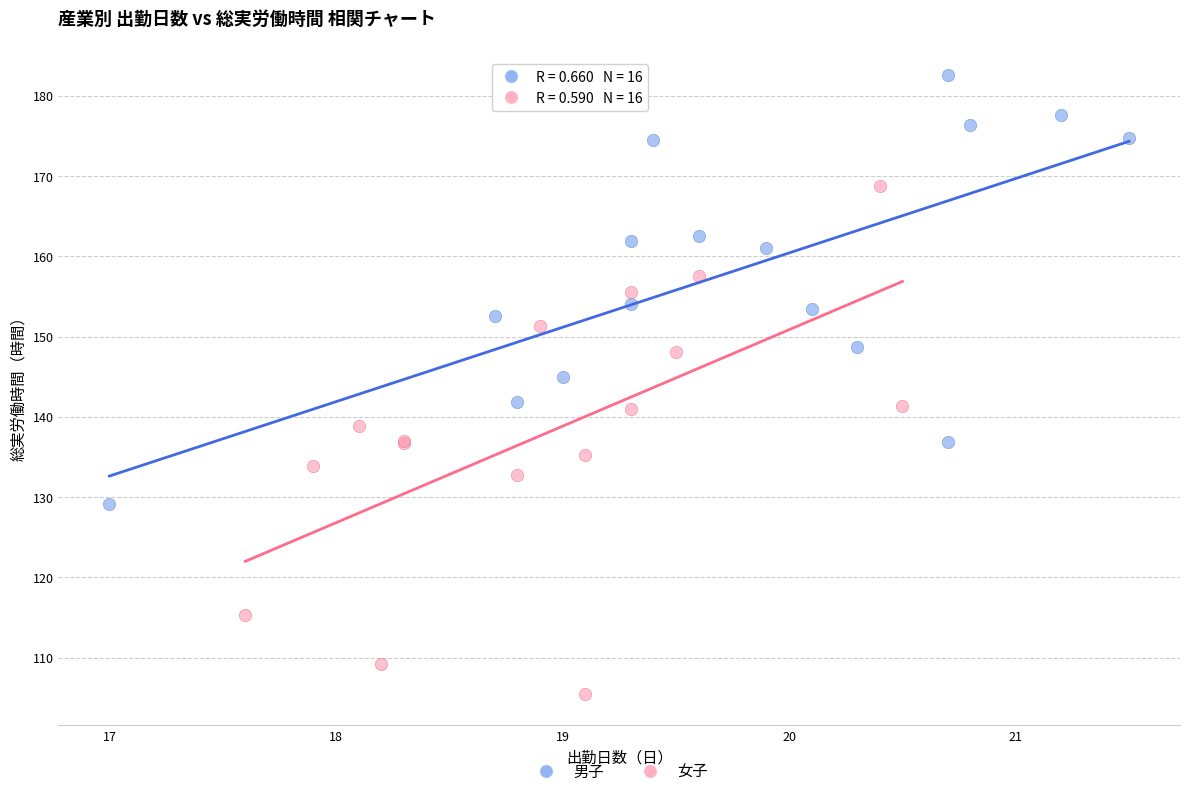

What are all the series names shown in the legend?

男子, 女子